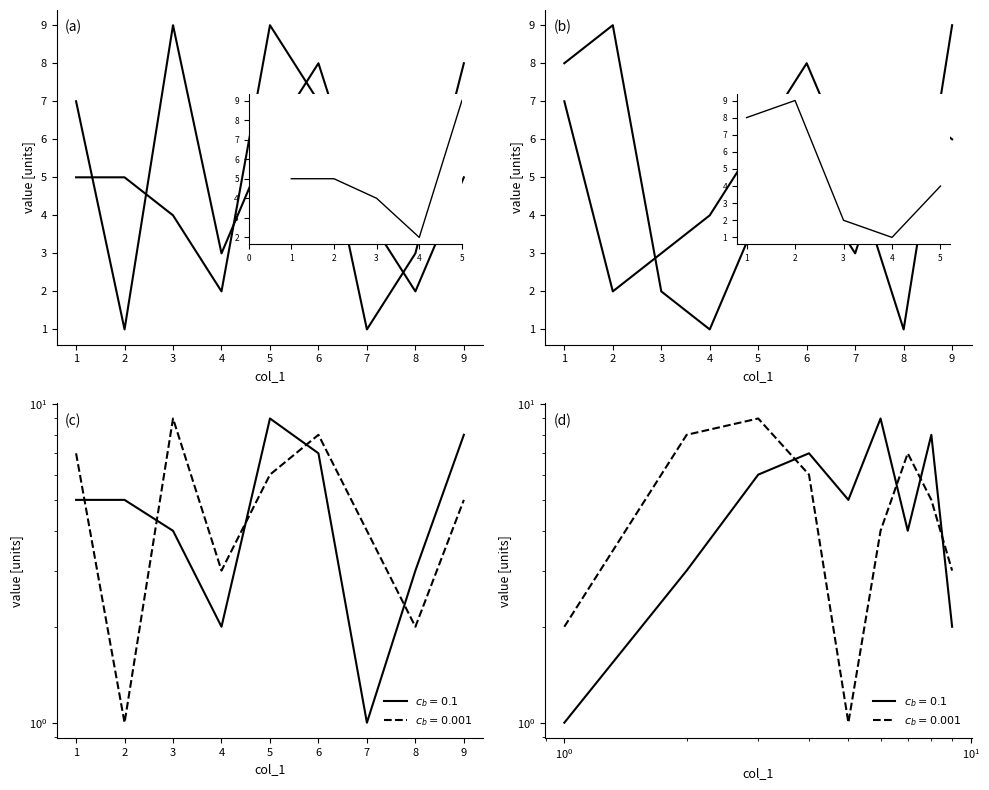

True or false: col_2 has a value of 6 at 3.

False